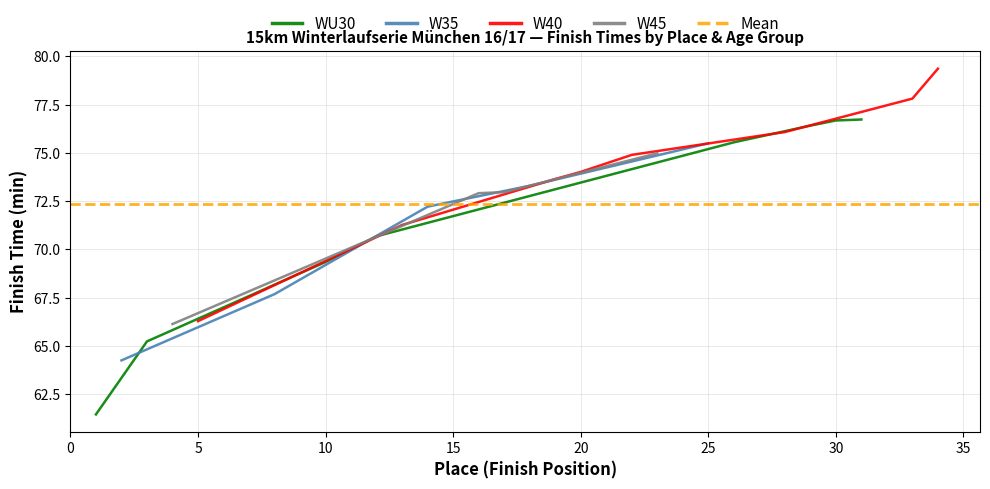

Where is WU30 nearest to the value 69?

10